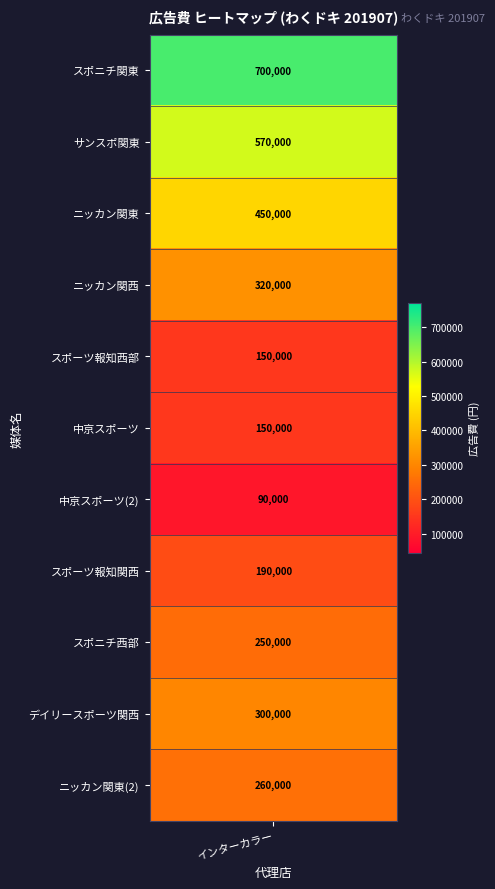

What is the difference between the values at デイリースポーツ関西 and スポニチ関東?

400000